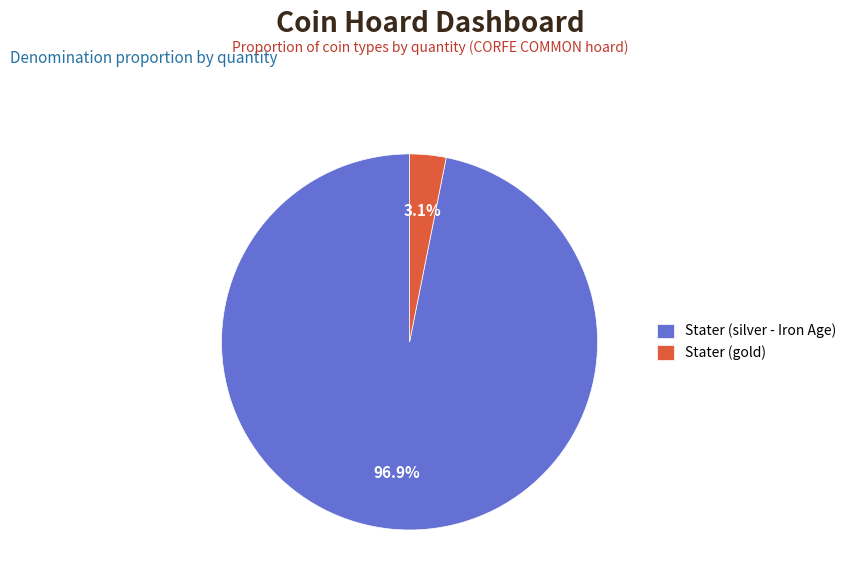

Rank the categories by value from highest to lowest.

Stater (silver - Iron Age), Stater (gold)